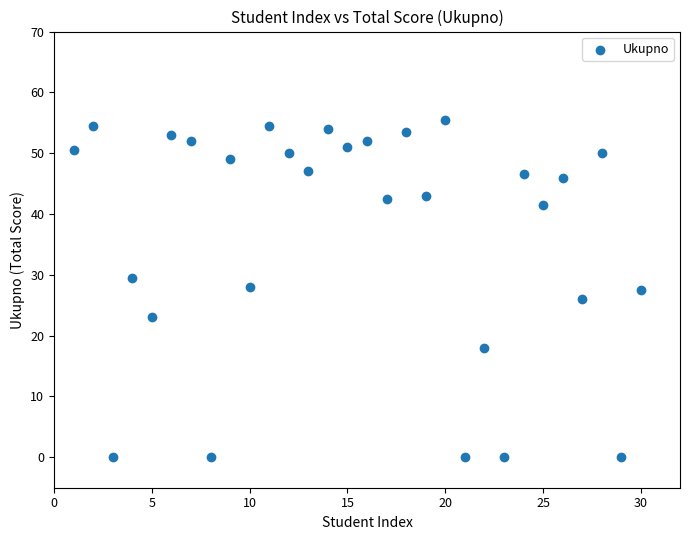

What is the range of X values (max minus min)?

29.0